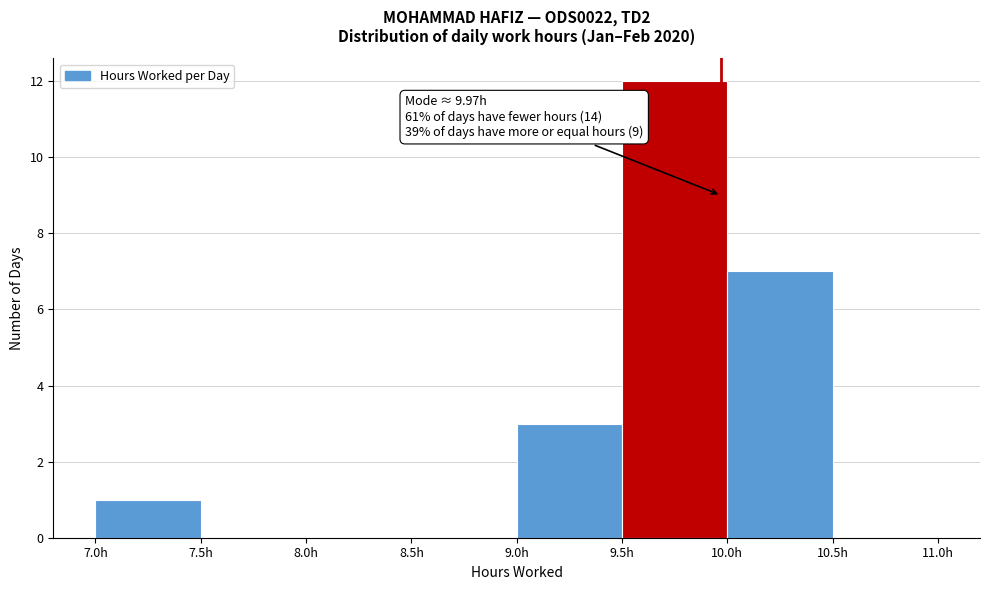

Which range on the x-axis has the tallest bar?

9.5 to 10.0